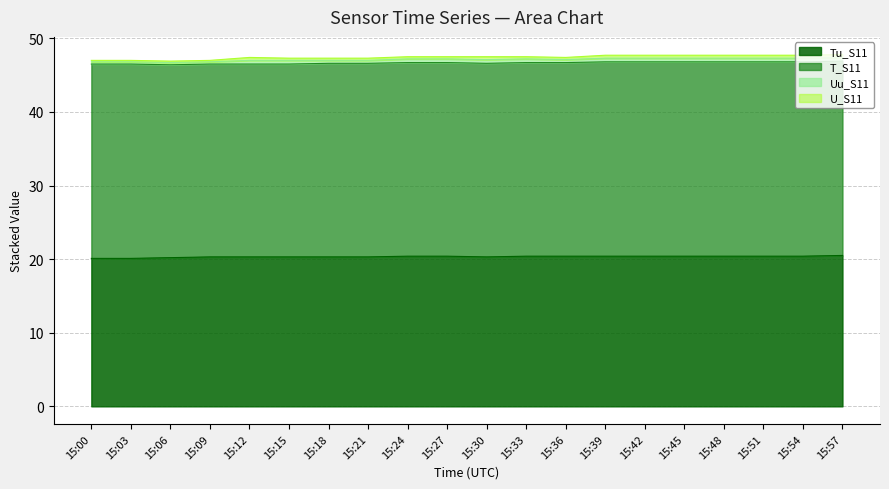

Rank the series by their maximum value, from lowest to highest.

U_S11, Uu_S11, Tu_S11, T_S11